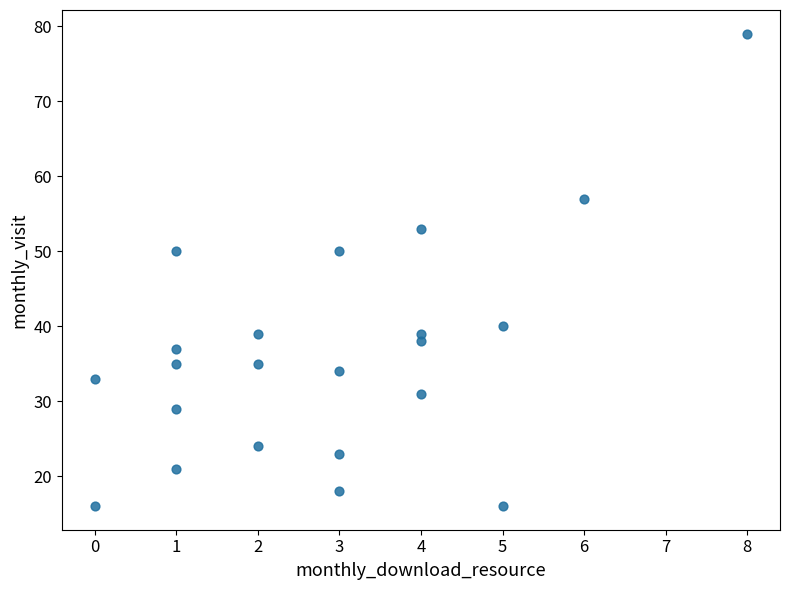

What is the range of X values (max minus min)?

8